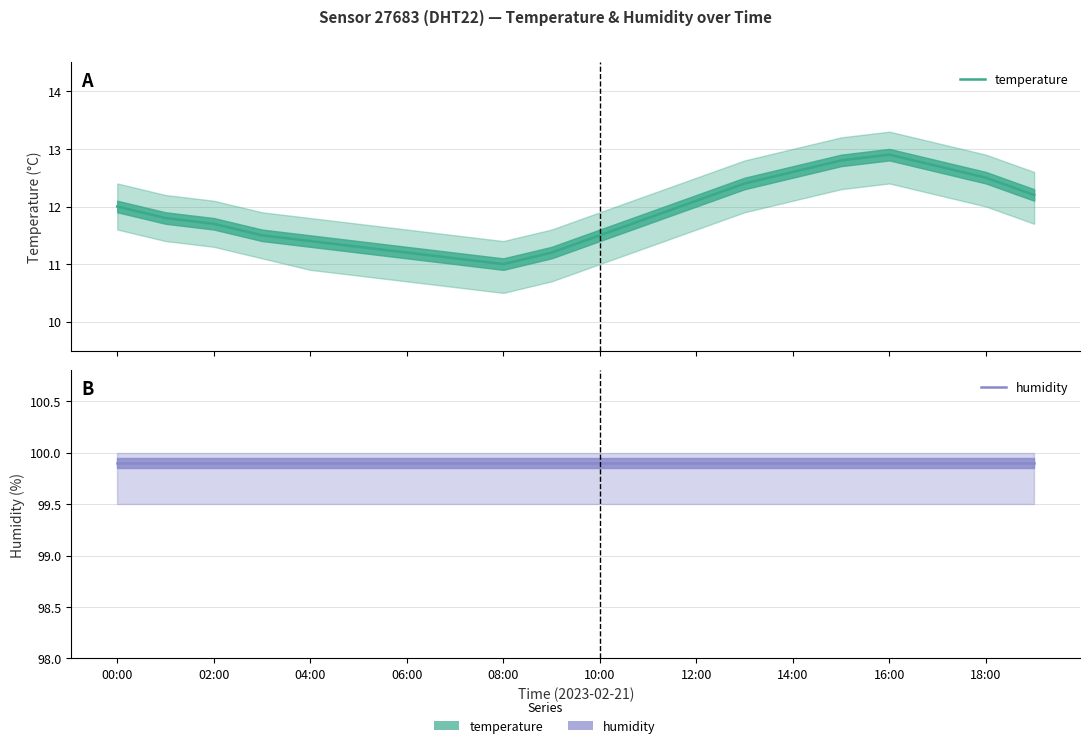

Reading left to right, extract all data points from this chart.

temperature: 12.0	11.8	11.7	11.5	11.4	11.3	11.2	11.1	11.0	11.2	11.5	11.8	12.1	12.4	12.6	12.8	12.9	12.7	12.5	12.2
humidity: 99.9	99.9	99.9	99.9	99.9	99.9	99.9	99.9	99.9	99.9	99.9	99.9	99.9	99.9	99.9	99.9	99.9	99.9	99.9	99.9